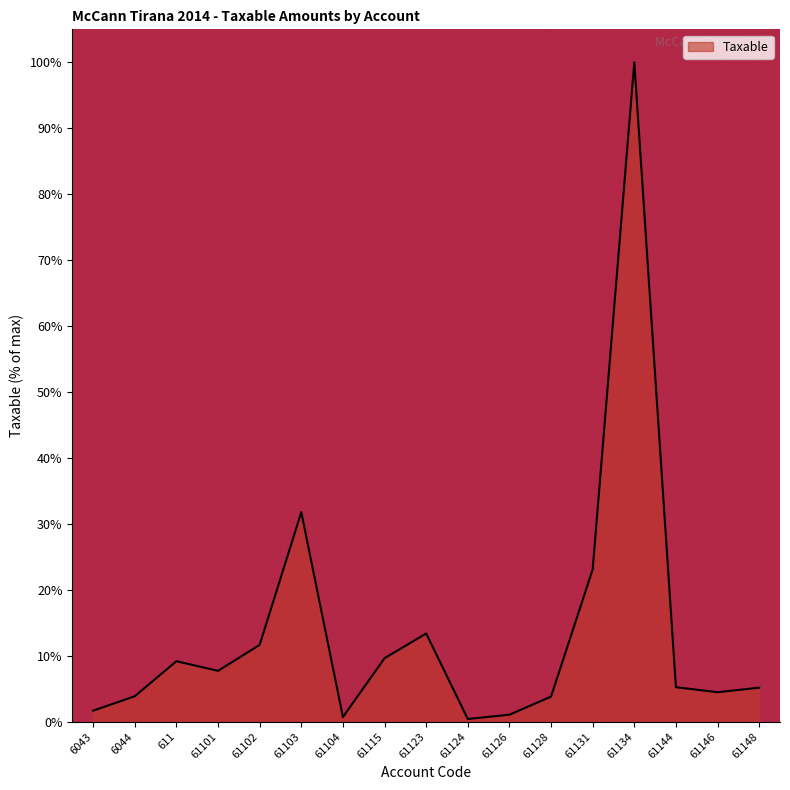

At which label is the value closest to 50?

61103